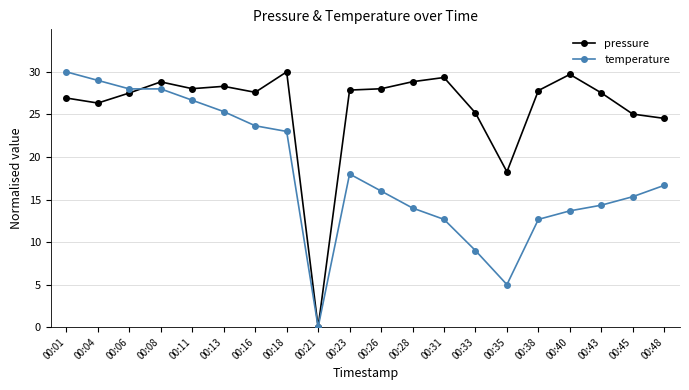

At which category does pressure reach its first local peak?

00:08